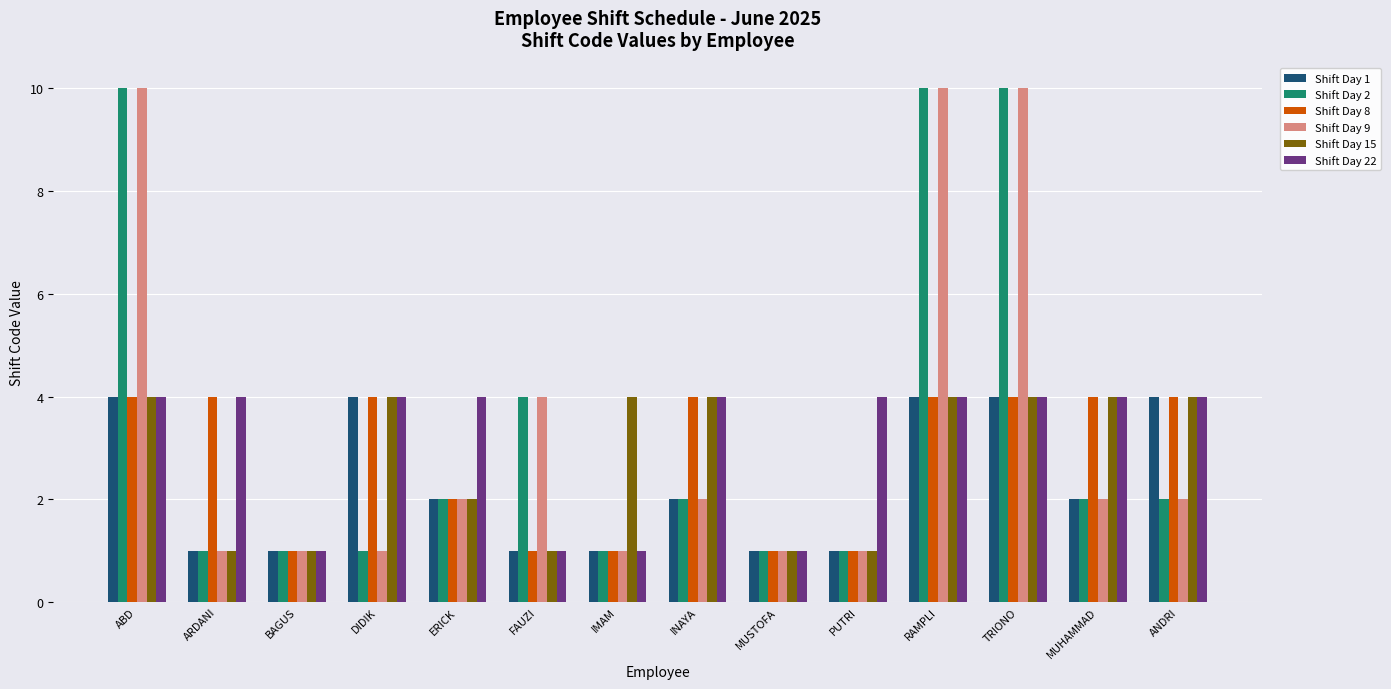

How many bars are there in each group?

6